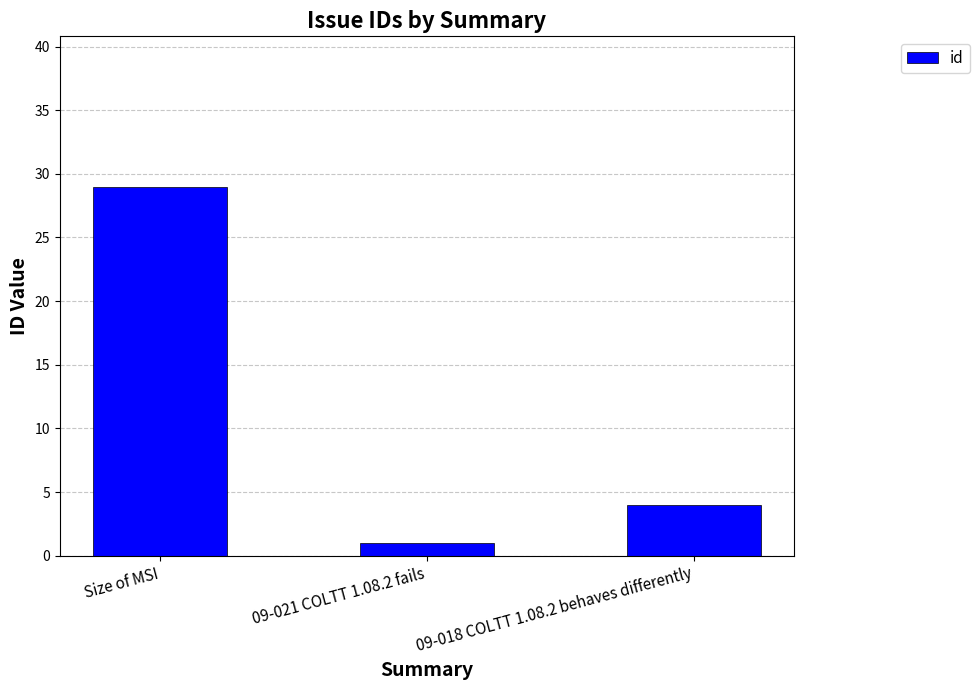

What is the smallest value displayed?

1